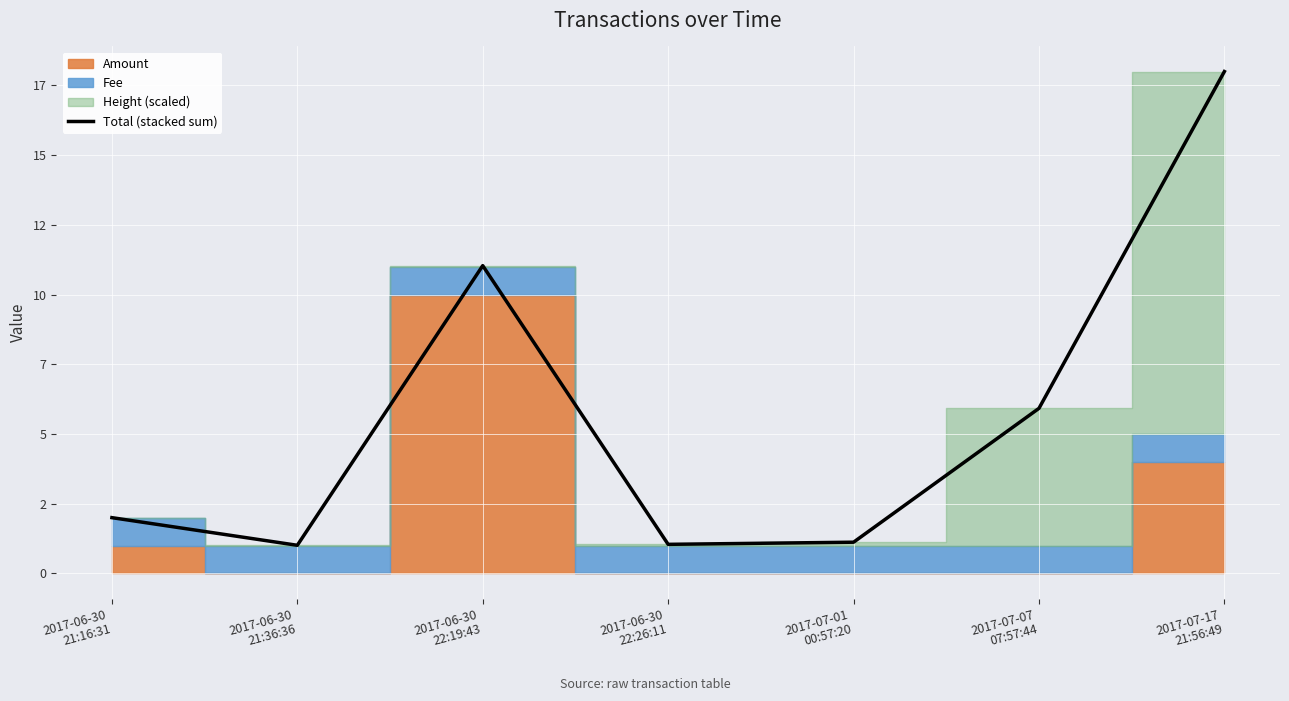

What is the sum of all values?

40.1